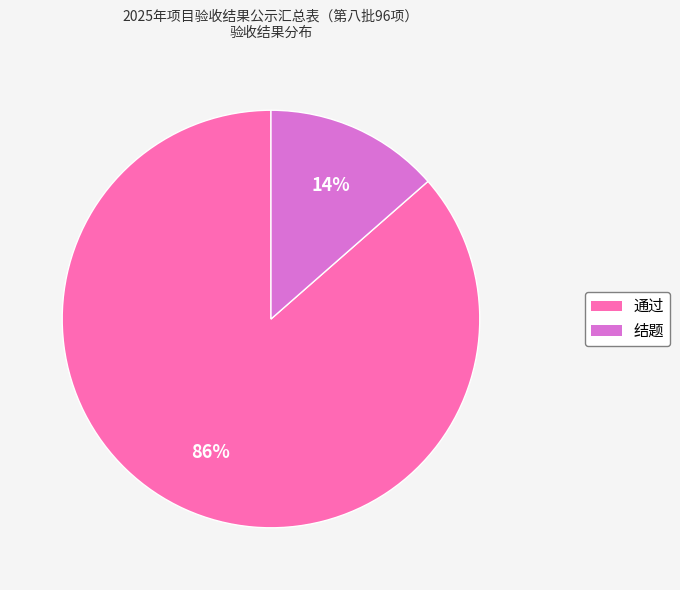

To the nearest percent, what is the combined percentage of 通过 and 结题?

100%